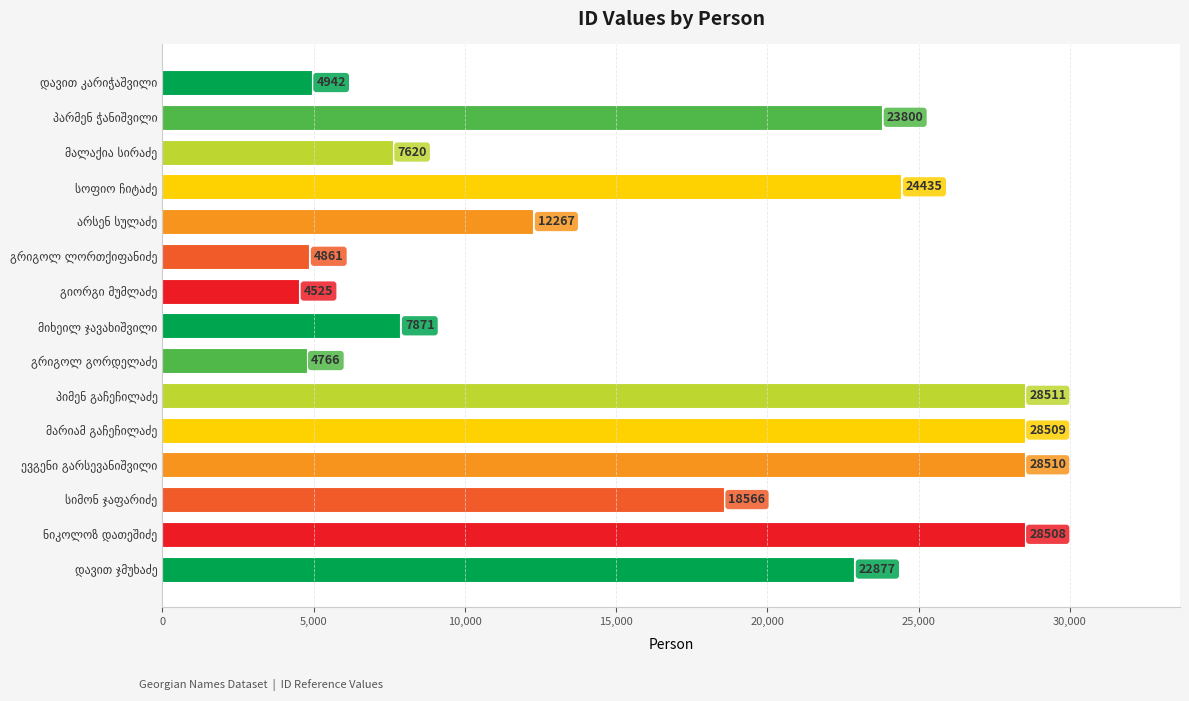

What is the average value?

16705